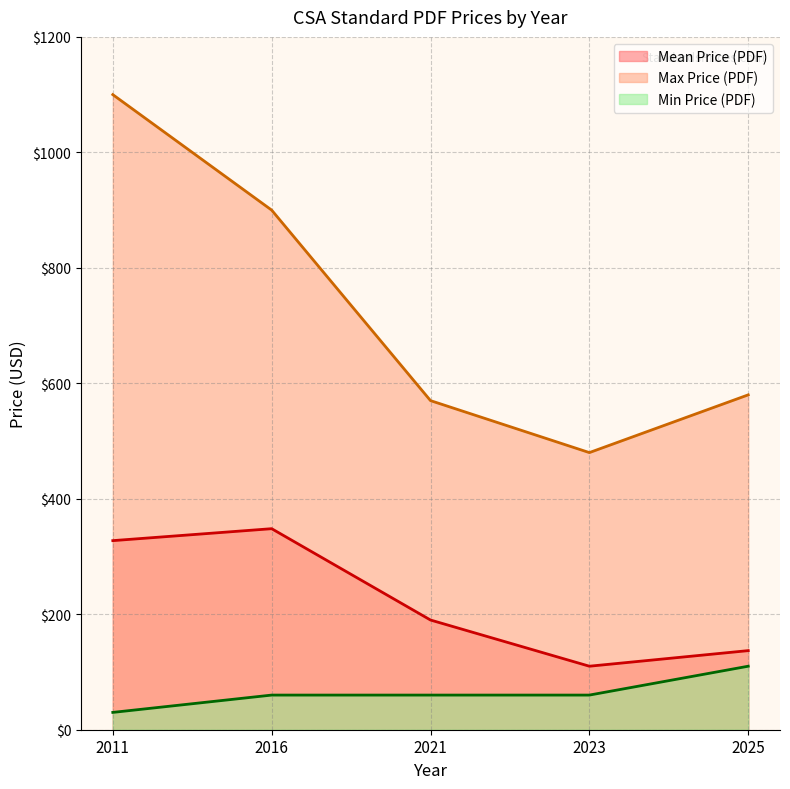

Which category has the highest value in the Mean Price (PDF) series?

2016